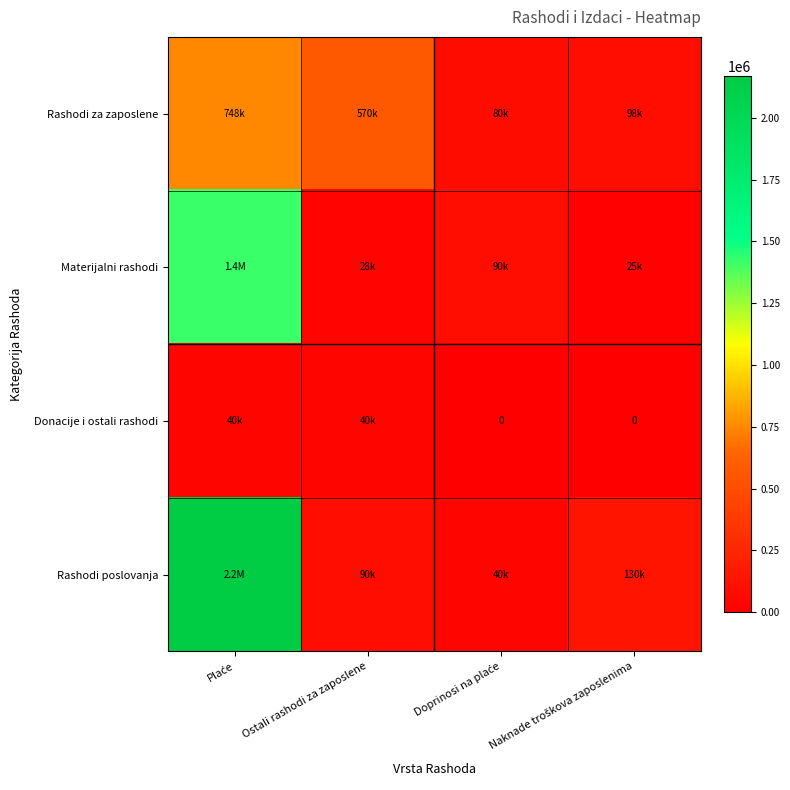

What is the approximate value of Rashodi za zaposlene at Doprinosi na plaće?

80000.0